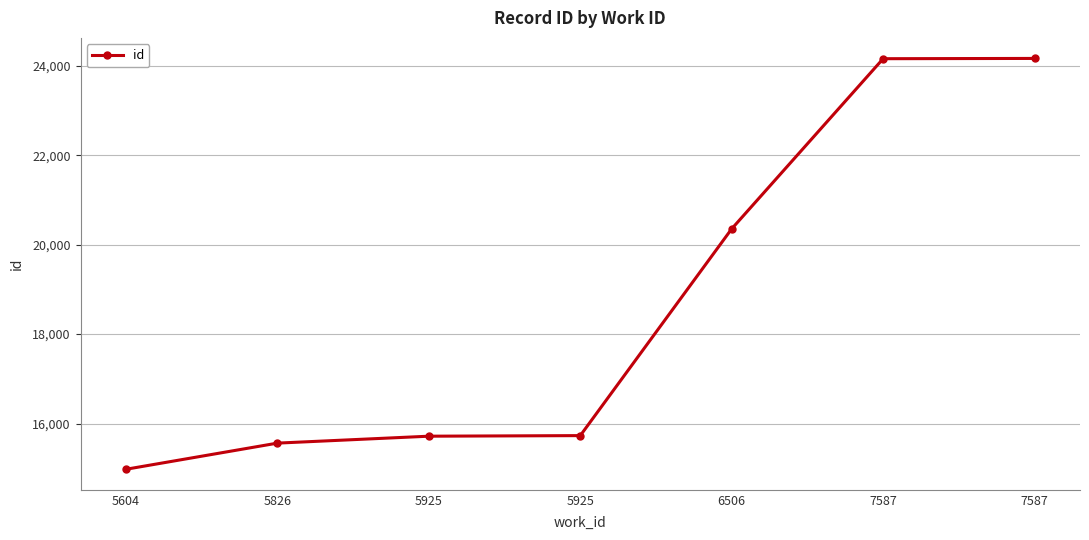

How many lines are shown in the chart?

1